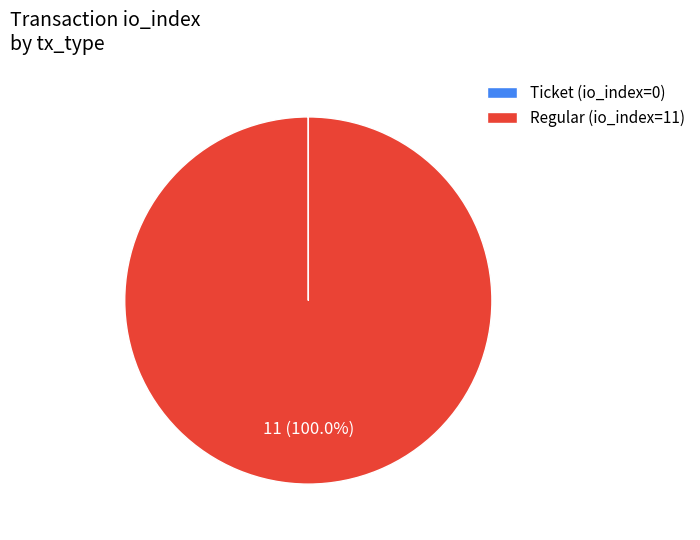

True or false: Regular accounts for 100% of the total.

True